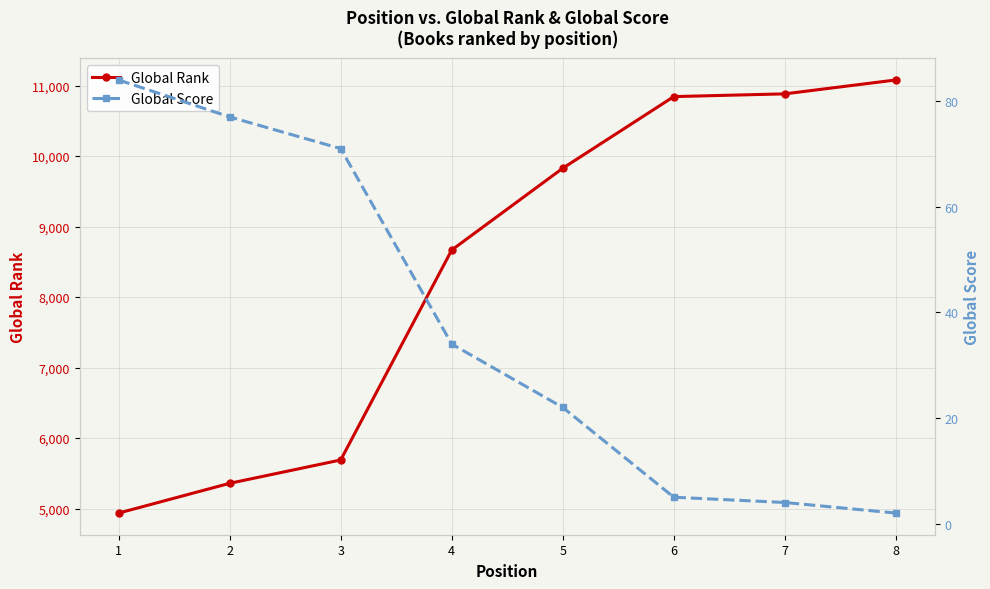

True or false: Global Score and Global Rank intersect in this chart.

False